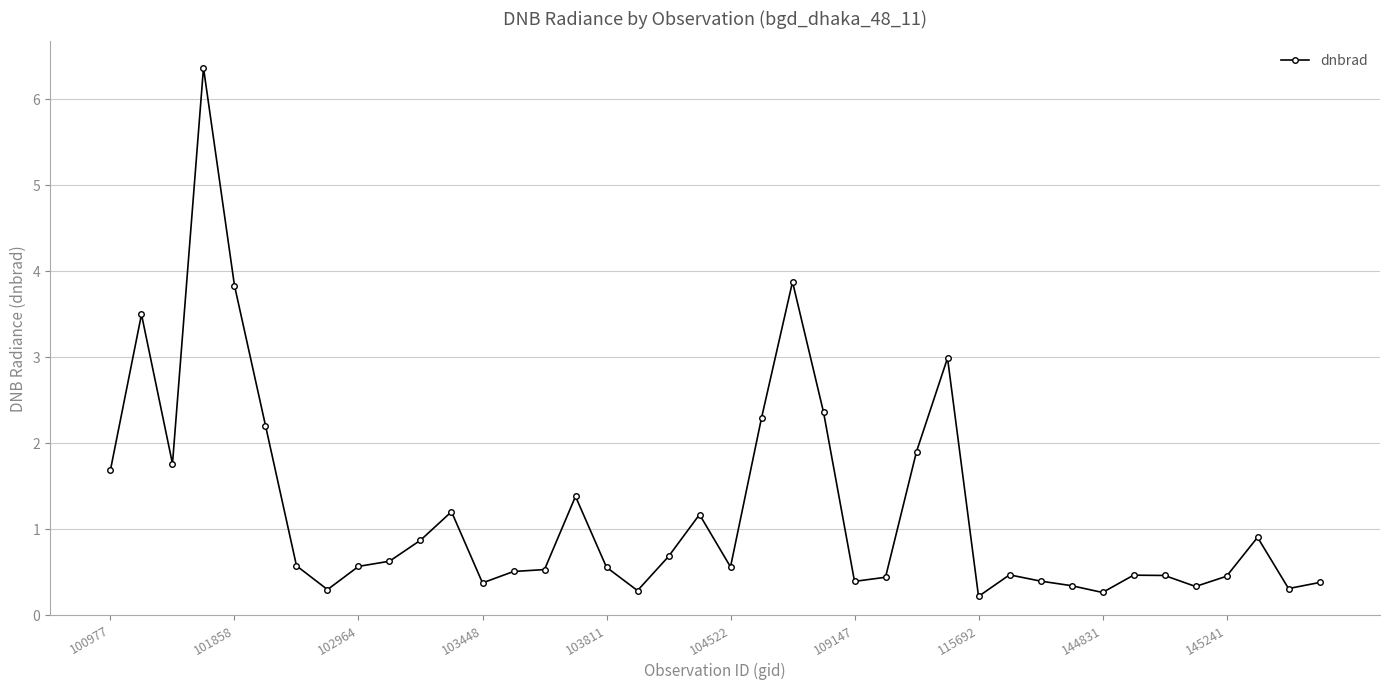

What is the greatest value displayed?

6.4